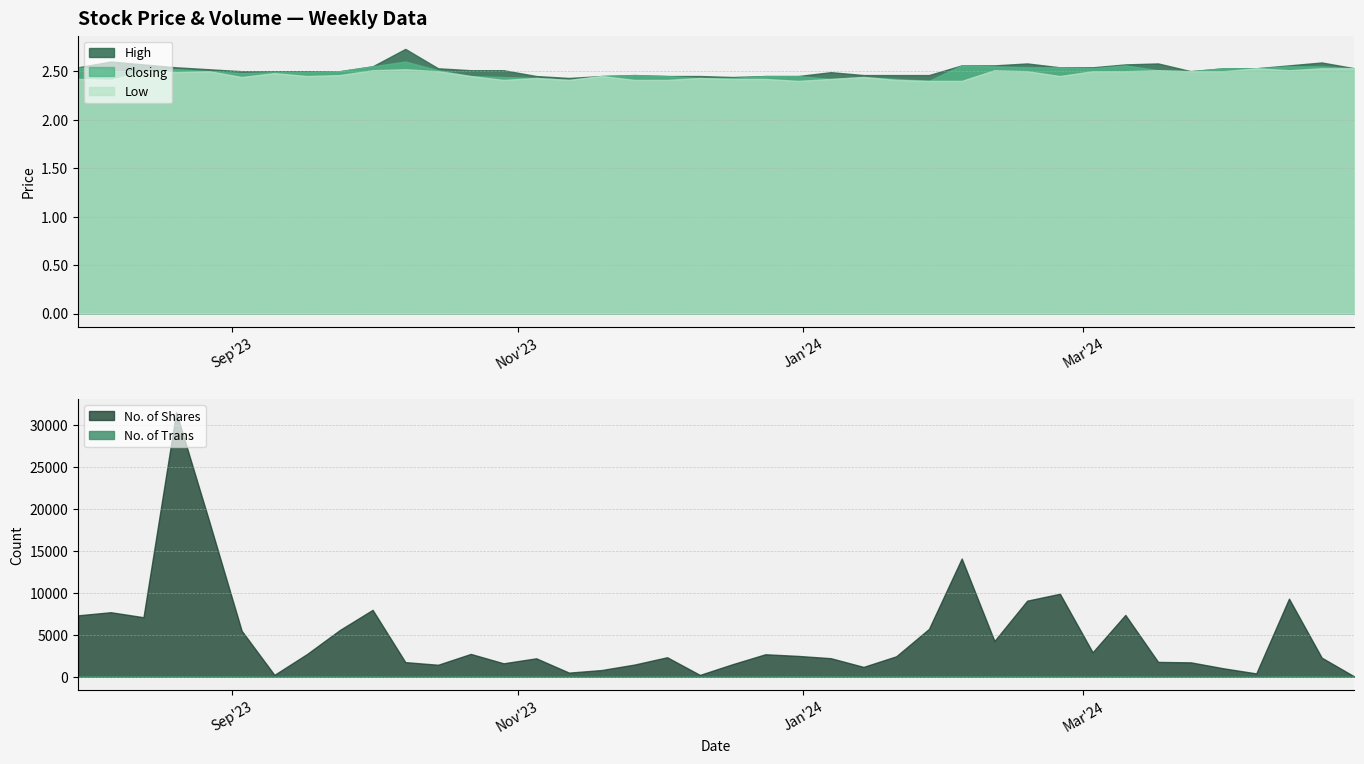

What is the difference between the second highest and second lowest values in the Low series?

0.1